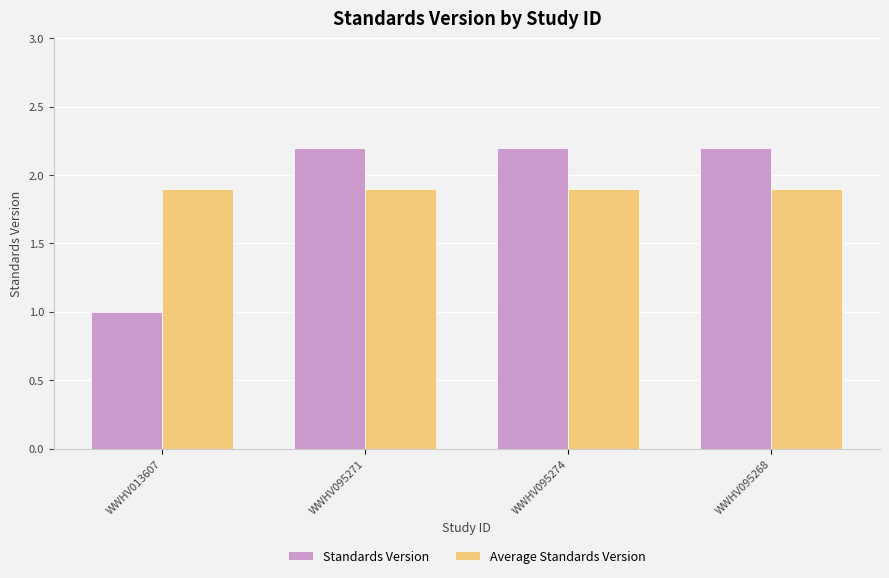

Where does the Standards Version series first go above 2?

WWHV095271